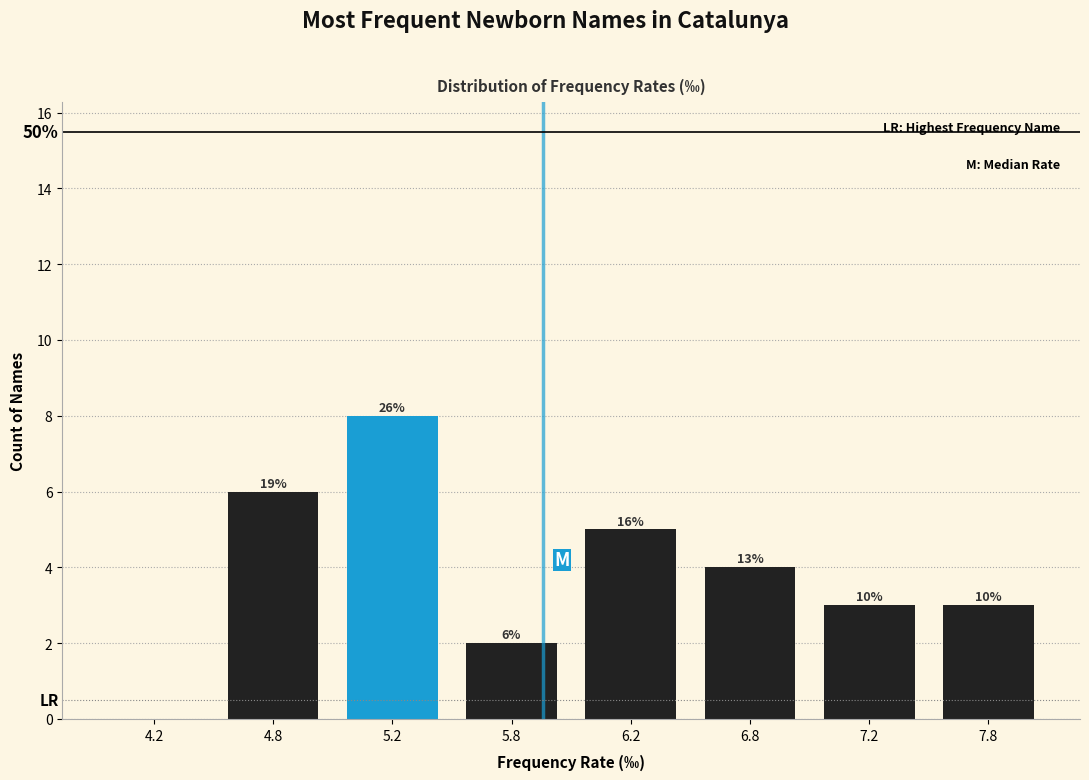

Are the bars horizontal?

No